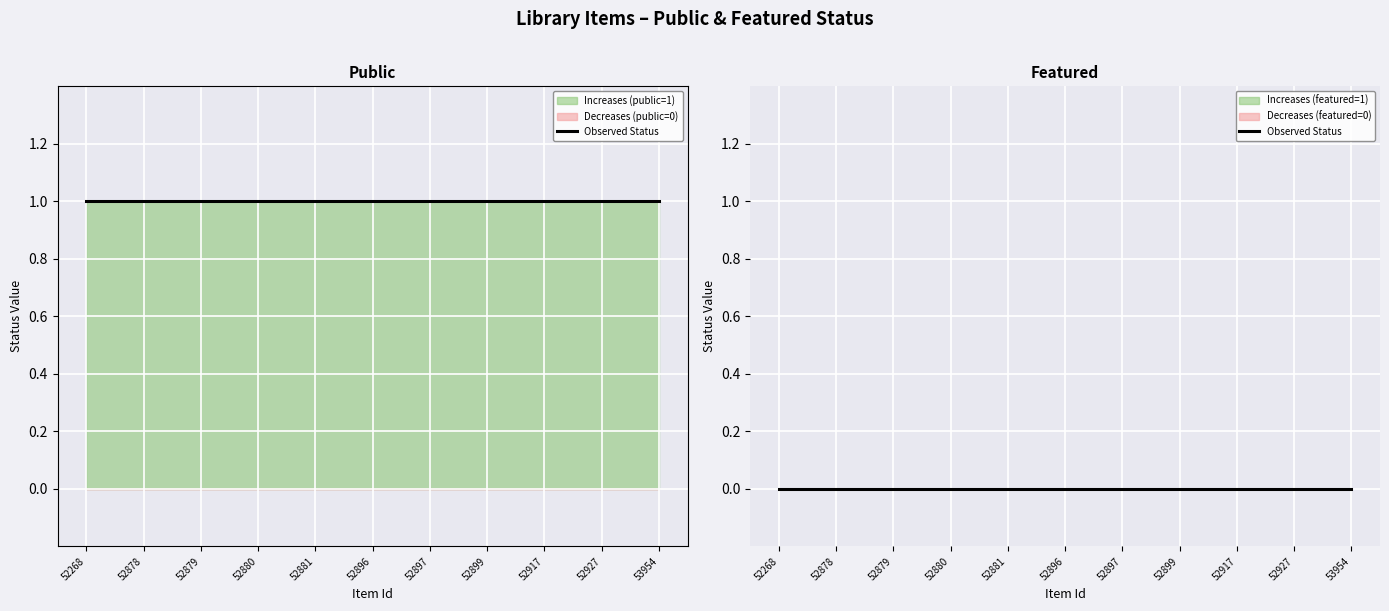

Reading left to right, transcribe all the data shown in this chart.

public: 52268=1	52878=1	52879=1	52880=1	52881=1	52896=1	52897=1	52899=1	52917=1	52927=1	53954=1
featured: 52268=0	52878=0	52879=0	52880=0	52881=0	52896=0	52897=0	52899=0	52917=0	52927=0	53954=0